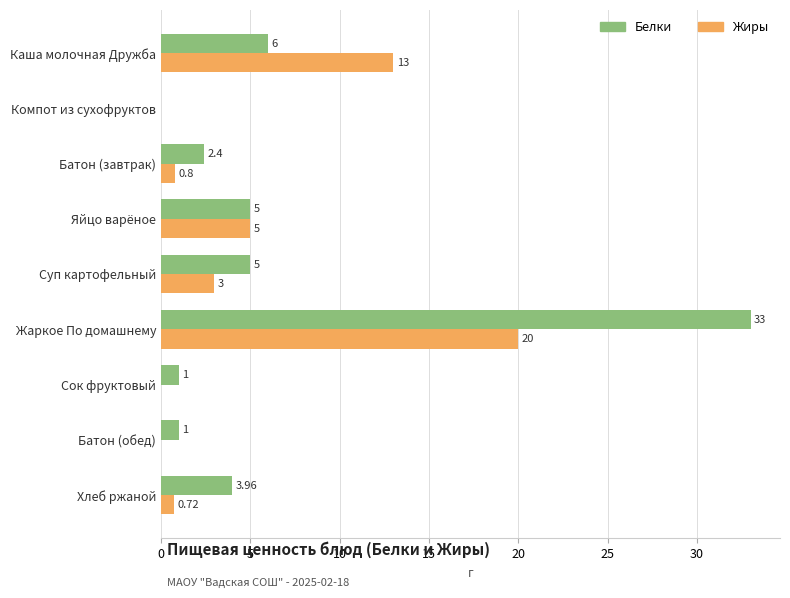

Which category has the highest value in the Белки series?

Жаркое По домашнему